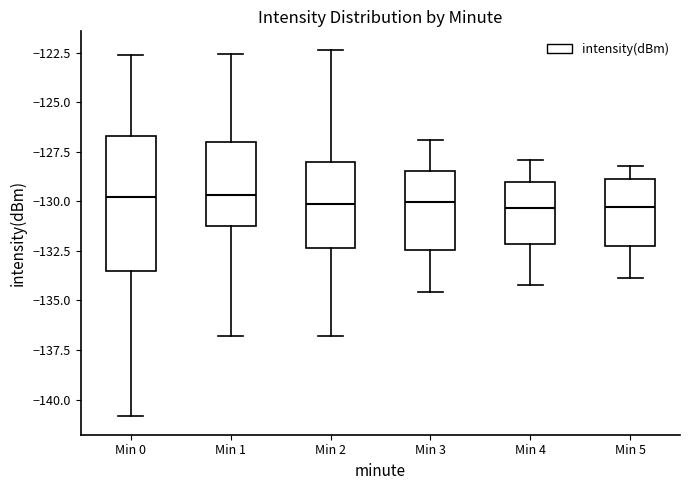

Comparing the boxes themselves (not the whiskers), which one is the tallest?

Min 0